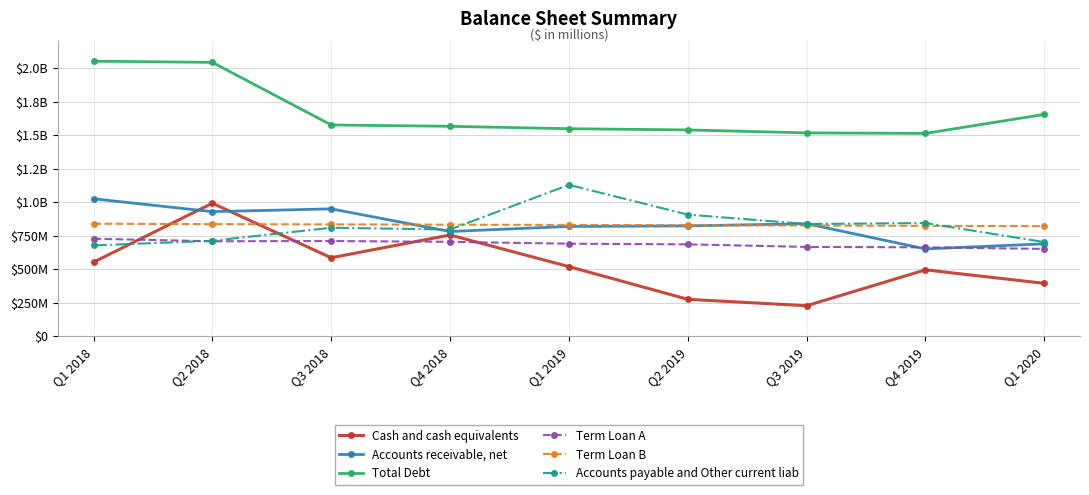

In Cash and cash equivalents, how many points are lower than both neighbors (excluding endpoints)?

2